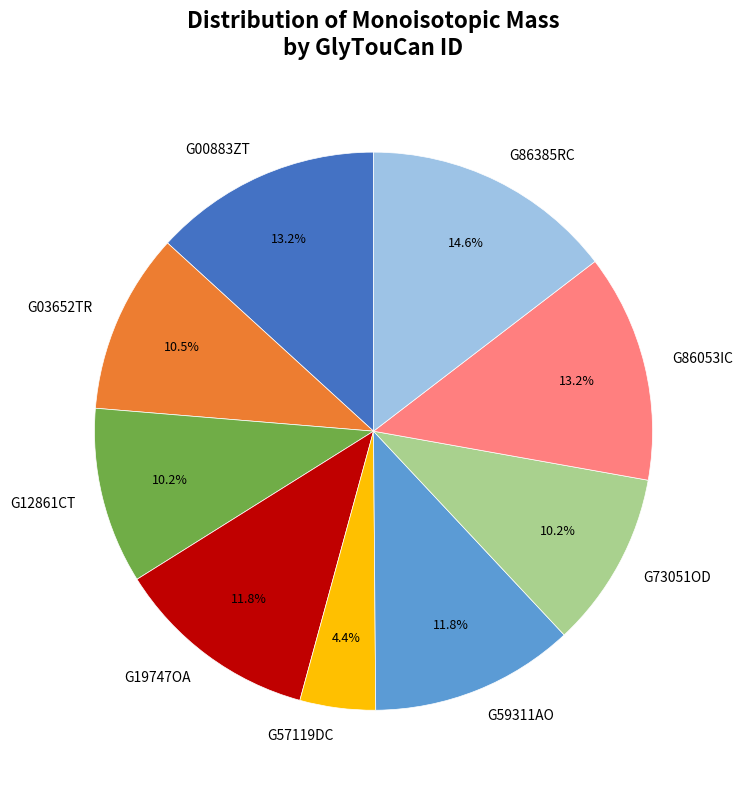

To the nearest percent, what portion does G00883ZT represent?

13%